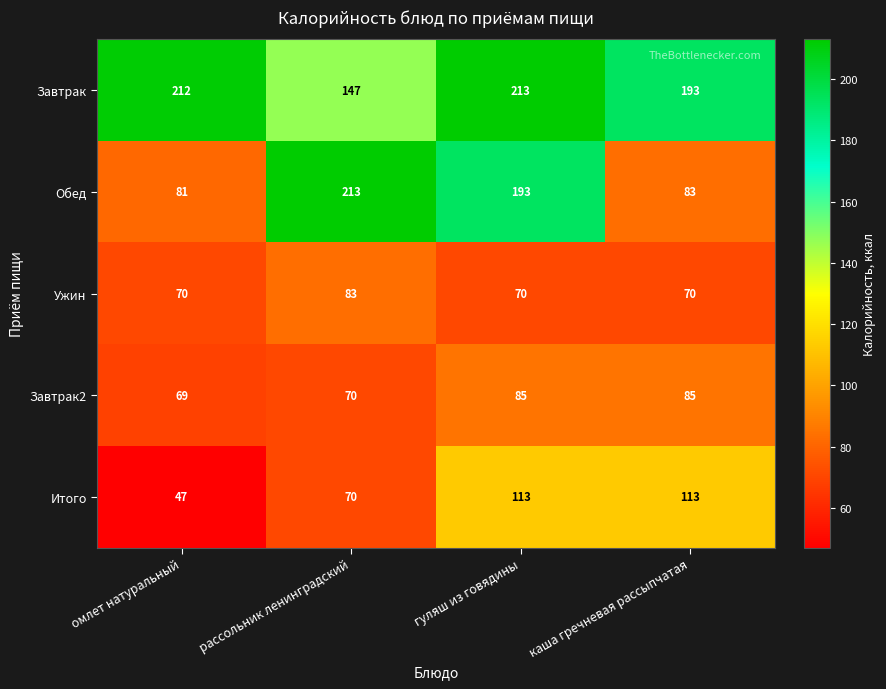

What is the average value of the Завтрак2 series?

77